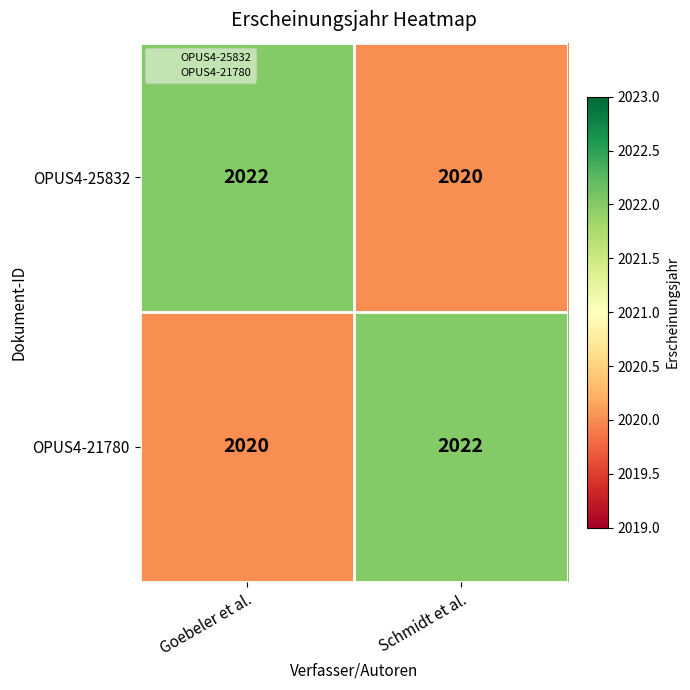

At which label does OPUS4-21780 reach its peak?

Schmidt et al.